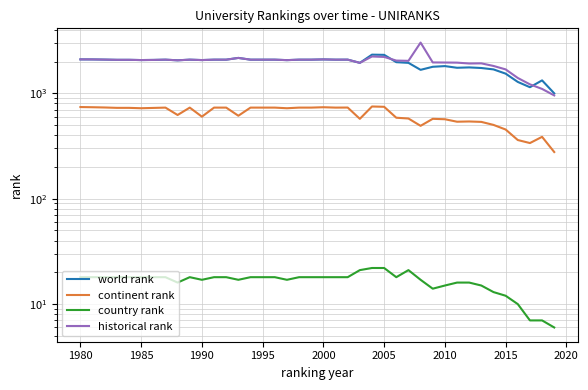

Which series has the largest total across all categories?

historical rank